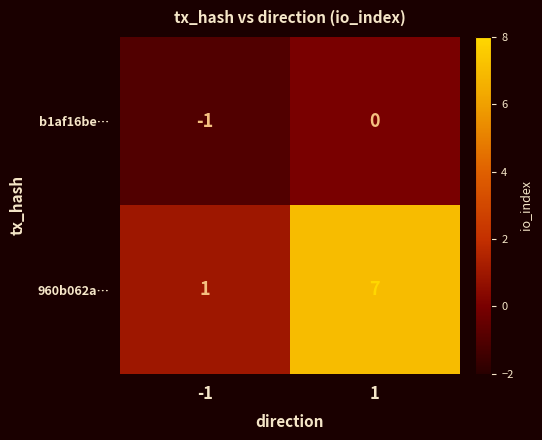

Between -1 and 1, which series saw the biggest shift?

960b062a…